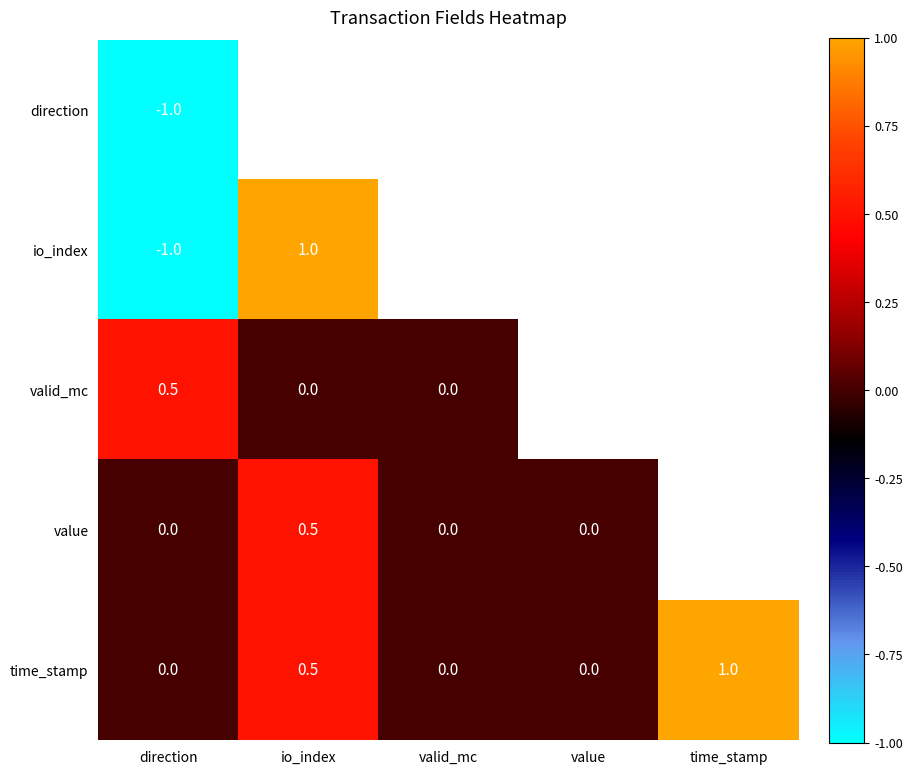

True or false: time_stamp has a value of 1.0 at time_stamp.

True